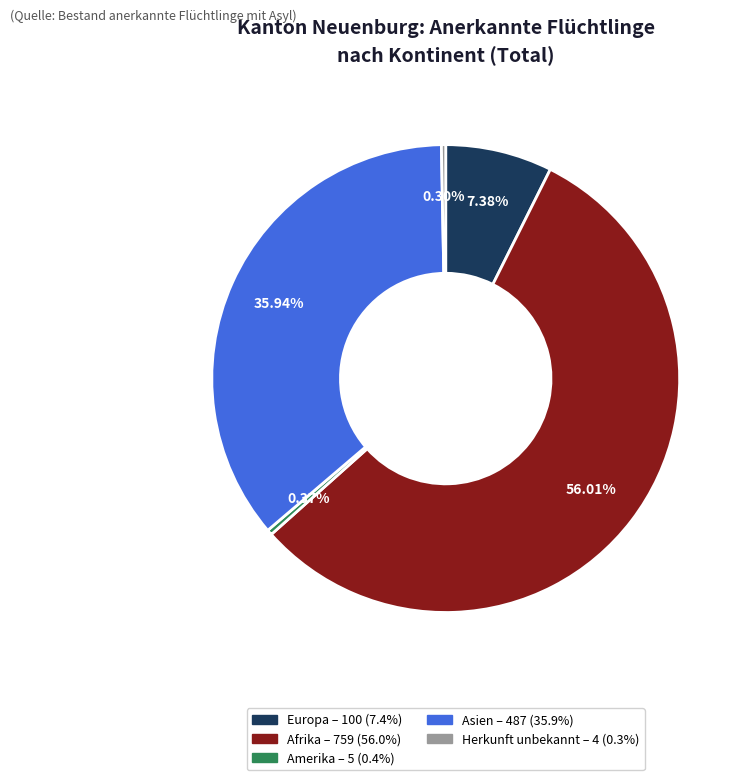

Does Afrika – 759 (56.0%) represent more than half of the total?

Yes